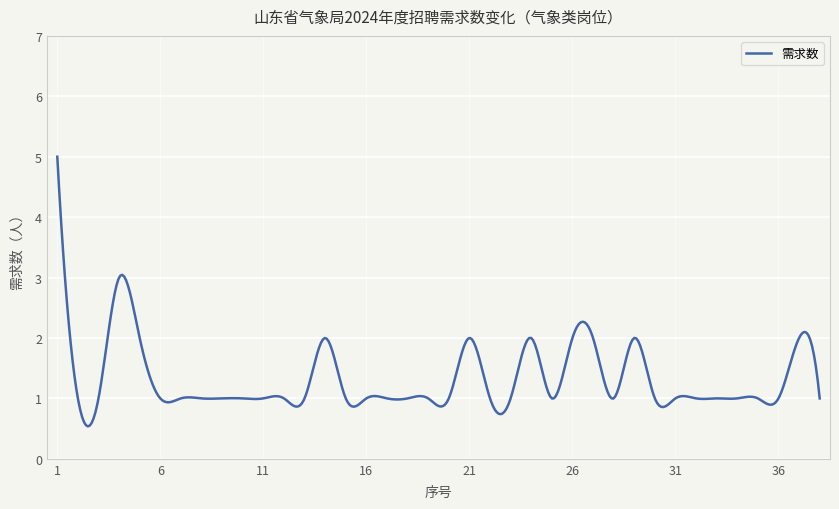

What is the smallest value displayed?

0.5